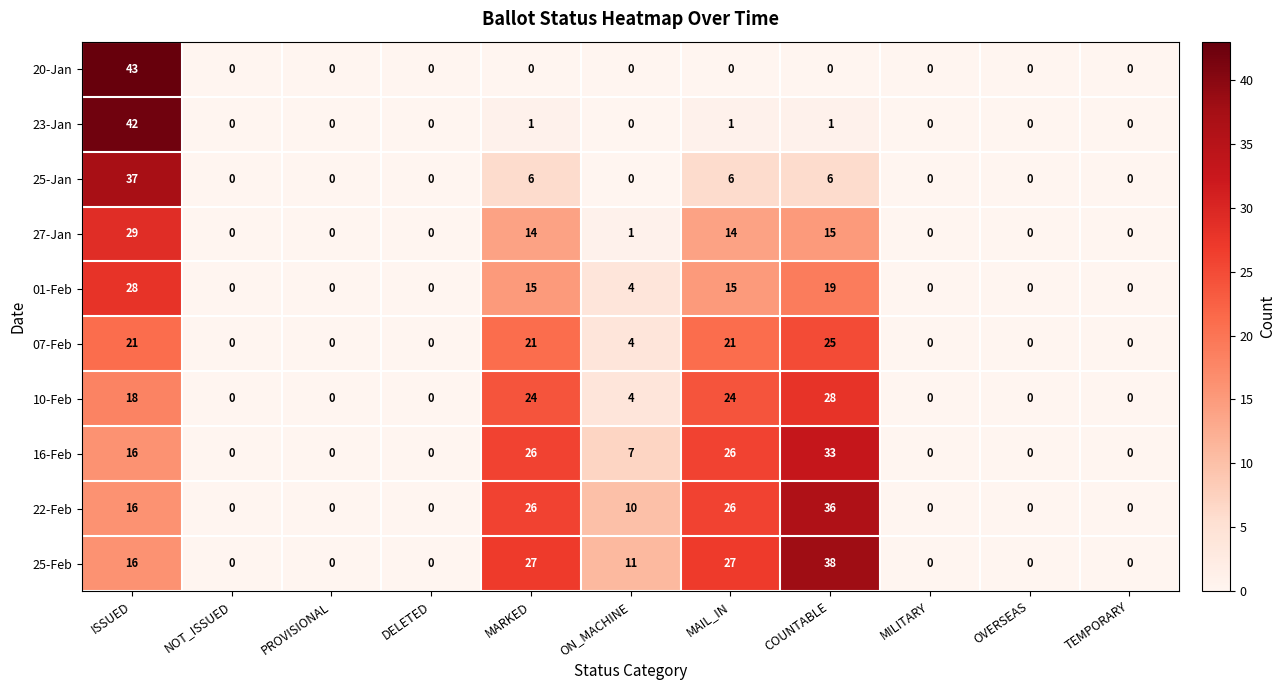

At which category is the sum across all series the highest?

ISSUED